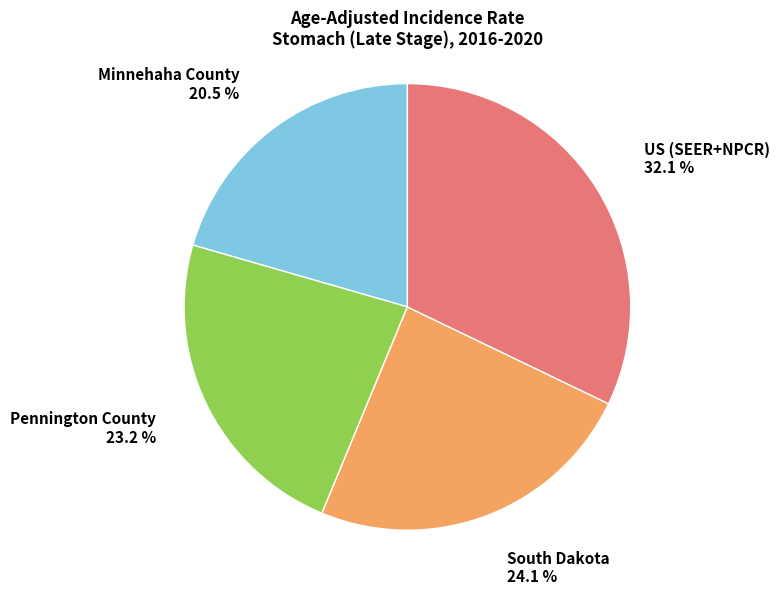

To the nearest percent, what is the combined percentage of Pennington County and Minnehaha County?

44%